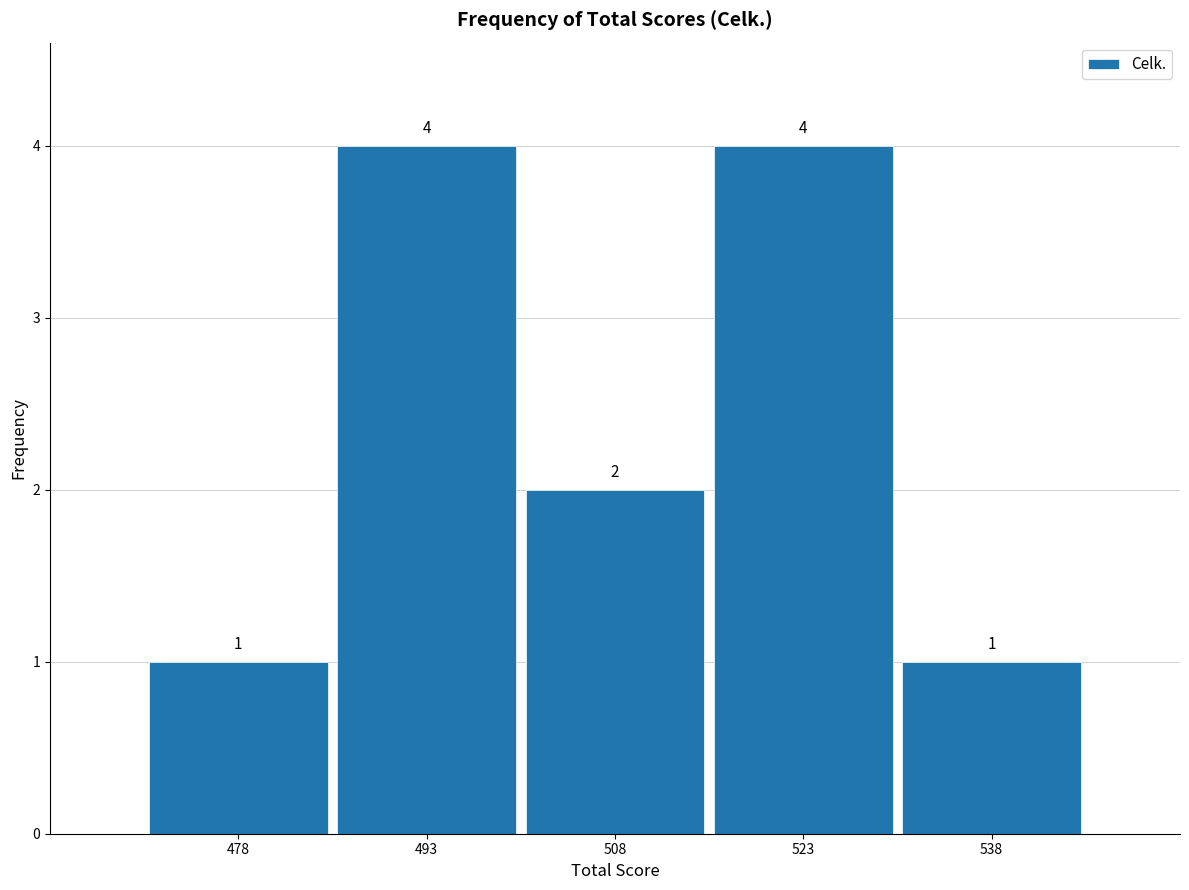

Reading right to left, extract all data points from this chart.

538=1	523=4	508=2	493=4	478=1